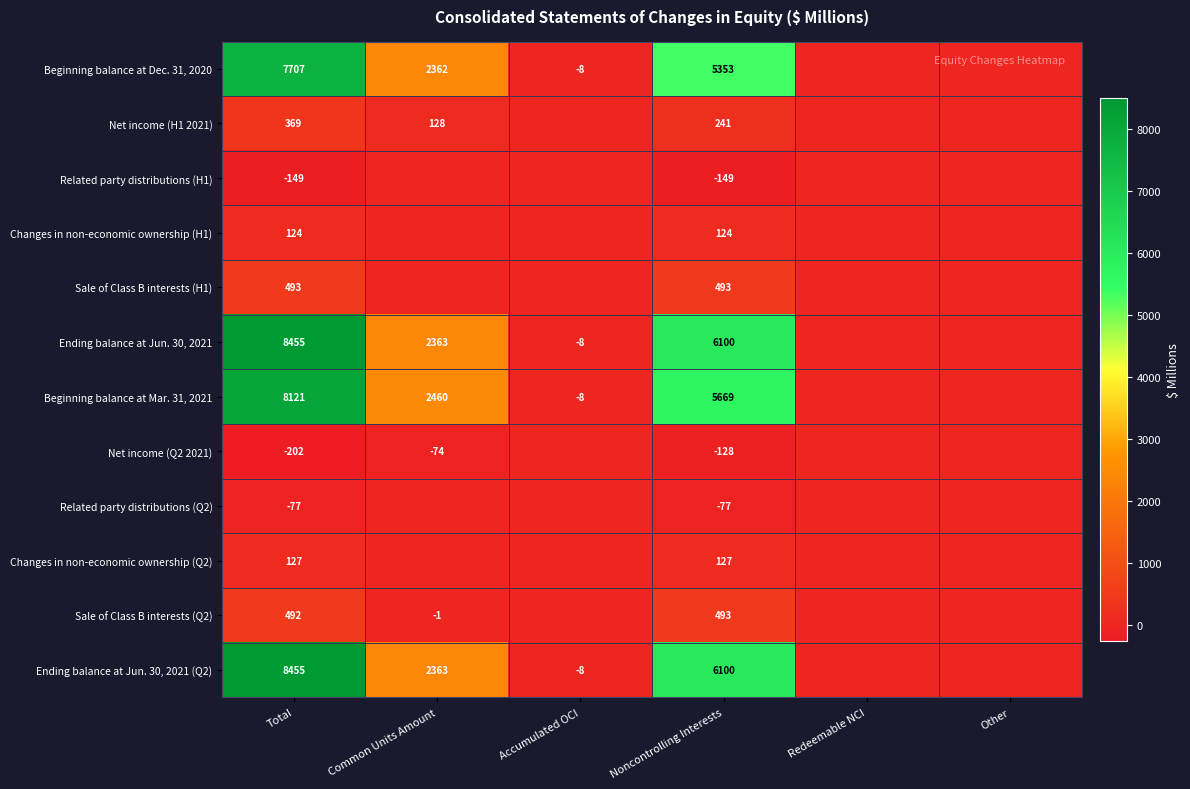

Count the number of categories in the chart.

6